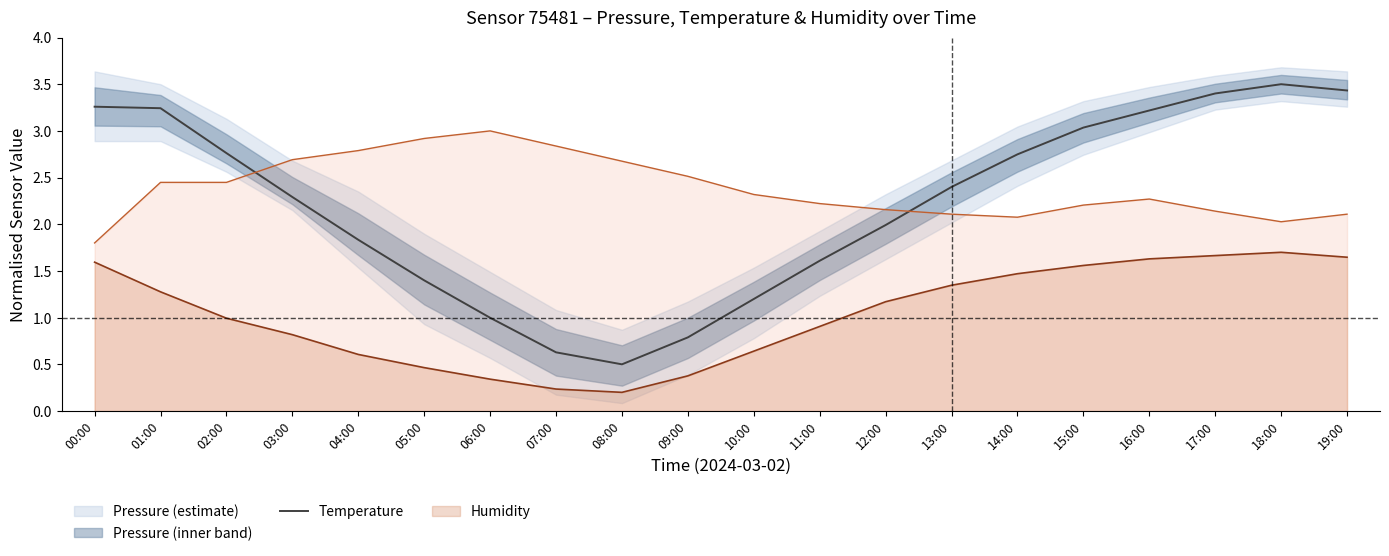

What is the value of the 4th point from the left?

2.3